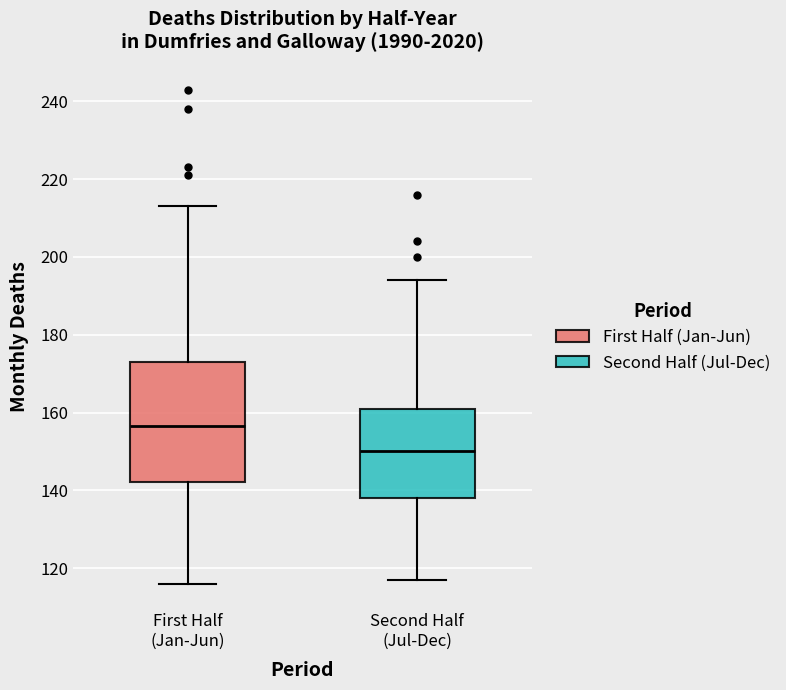

Which box is the tallest, from its lower edge to its upper edge?

First Half (Jan-Jun)